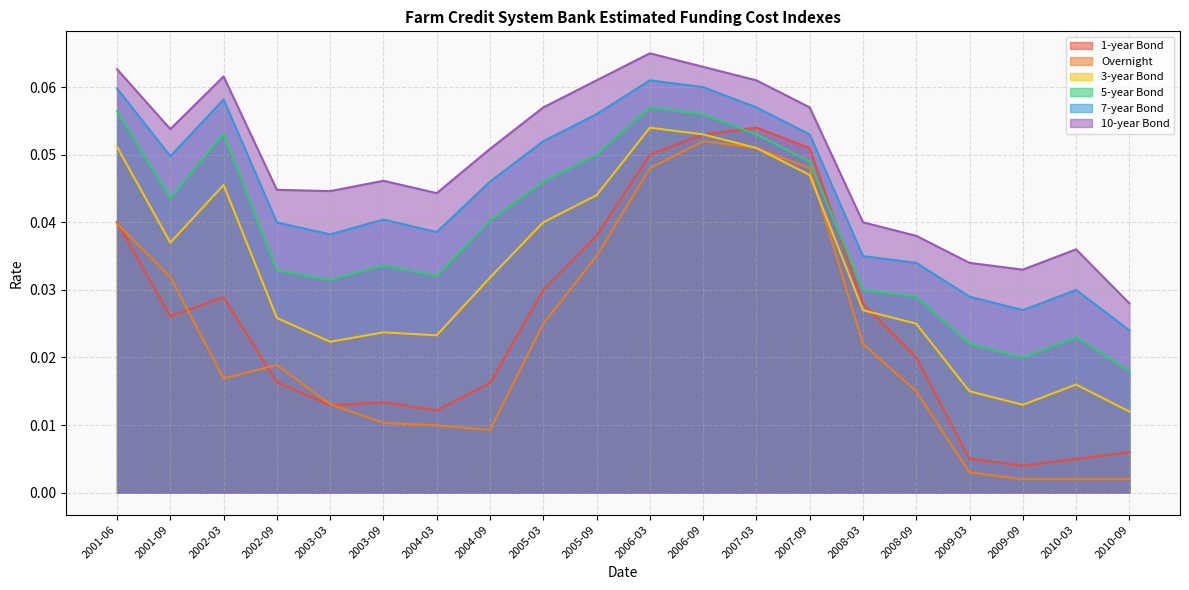

Is it true that 7-year Bond equals 0.0 at 2009-09?

False